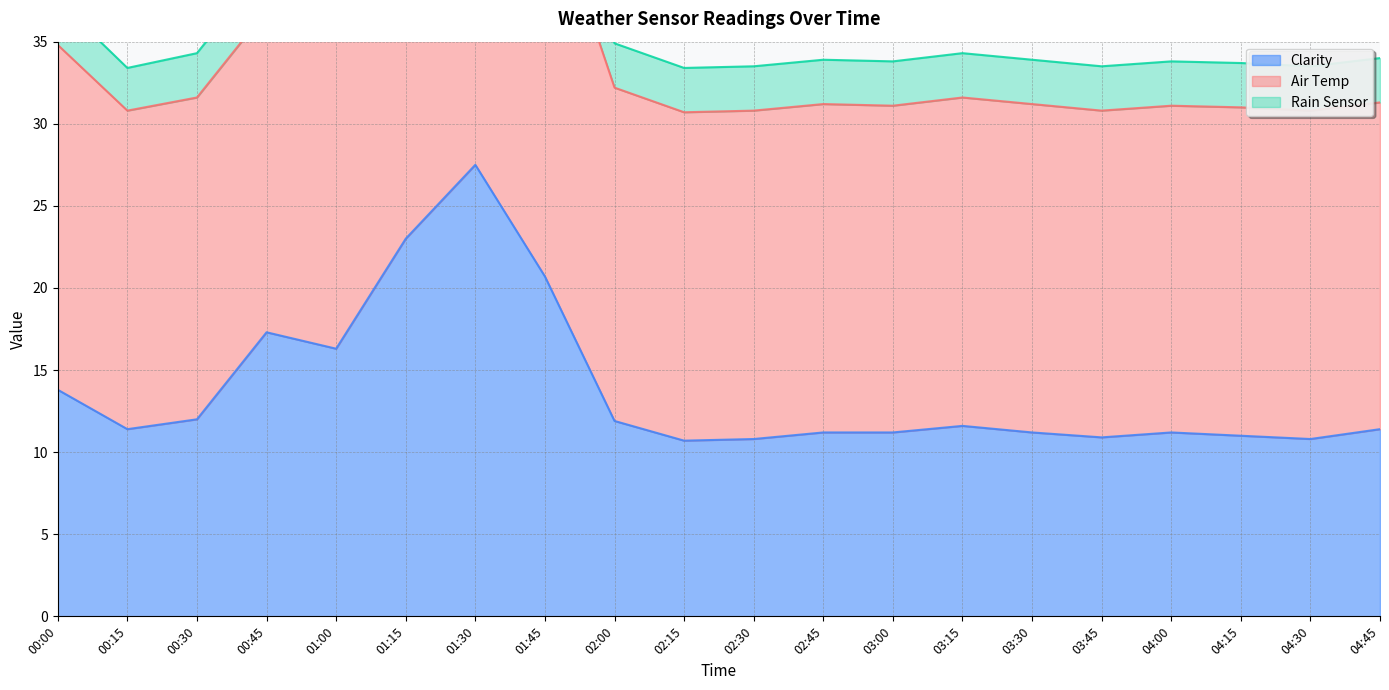

At which category is the sum across all series the highest?

01:30